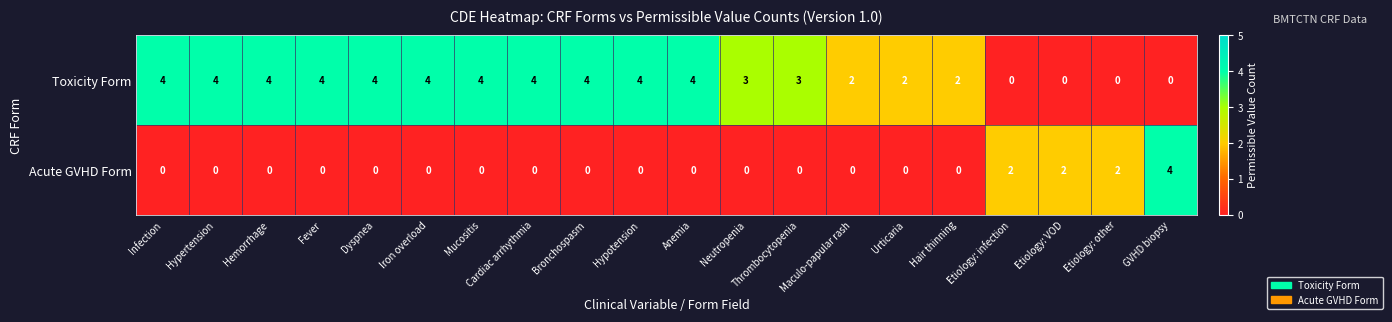

What is the difference between the highest and lowest values at Etiology: VOD?

2